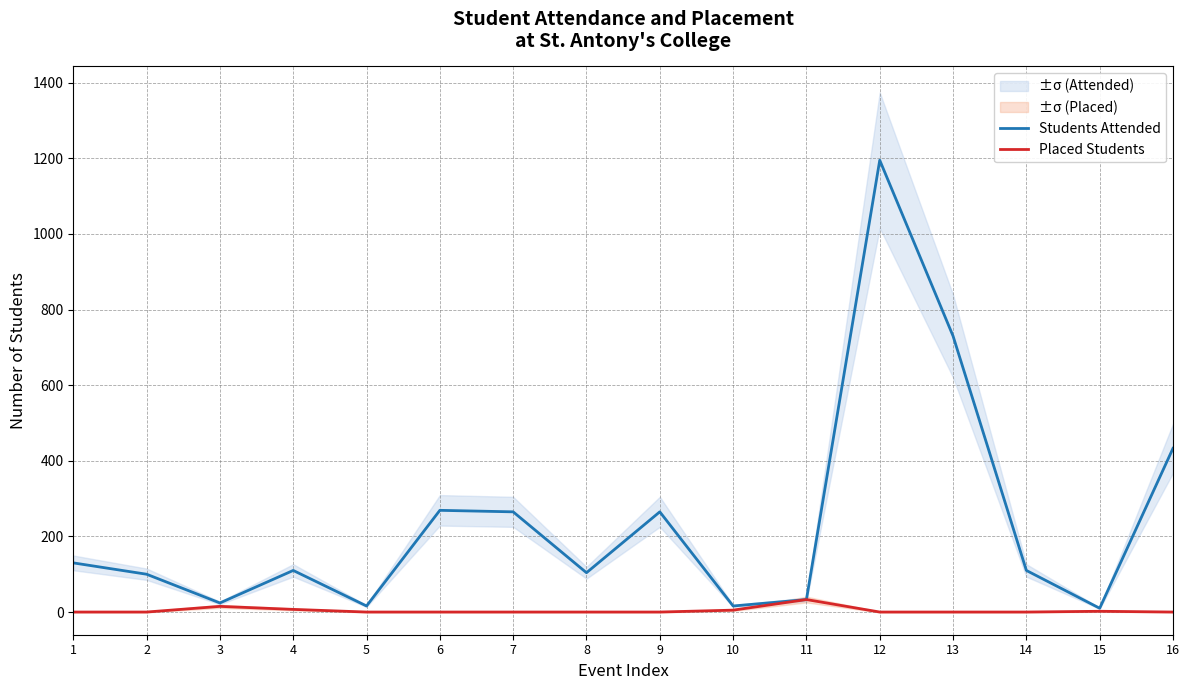

How many values in the Students Attended series exceed 110?

7